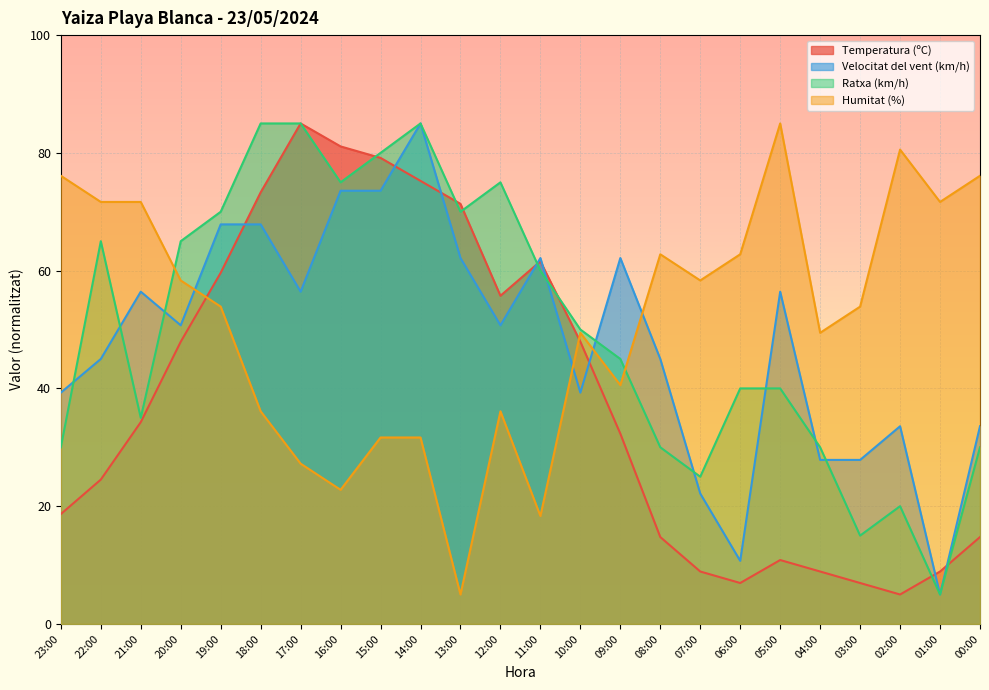

List the labels in order of Temperatura (ºC) value, largest first.

17:00, 16:00, 15:00, 14:00, 18:00, 13:00, 11:00, 19:00, 12:00, 20:00, 10:00, 21:00, 09:00, 22:00, 23:00, 08:00, 00:00, 05:00, 07:00, 04:00, 01:00, 06:00, 03:00, 02:00